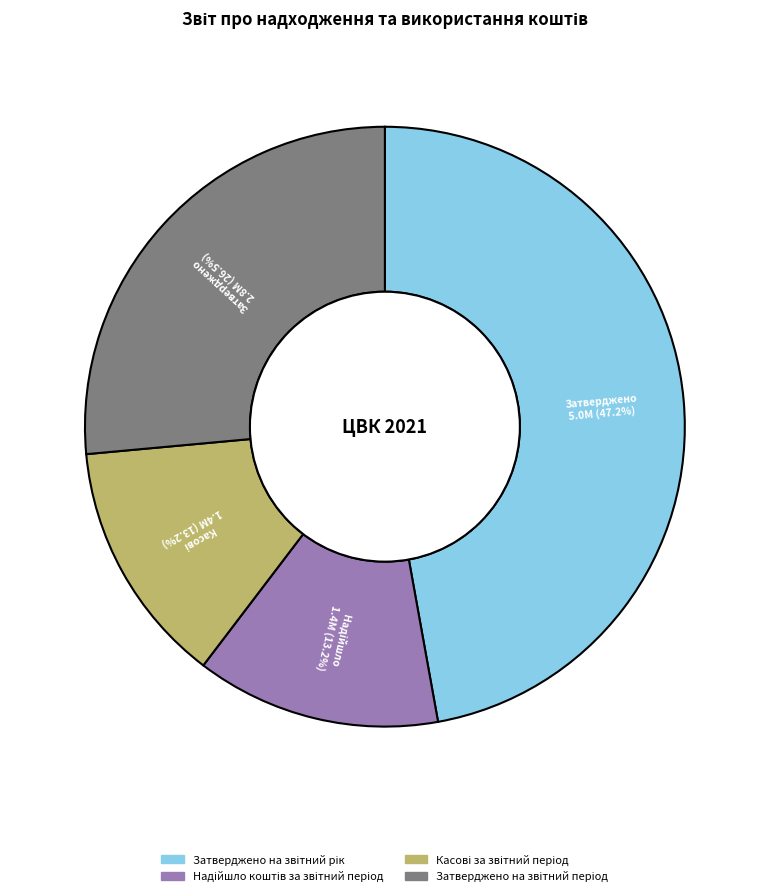

To the nearest percent, what is the difference between the largest and smallest slice percentages?

34%